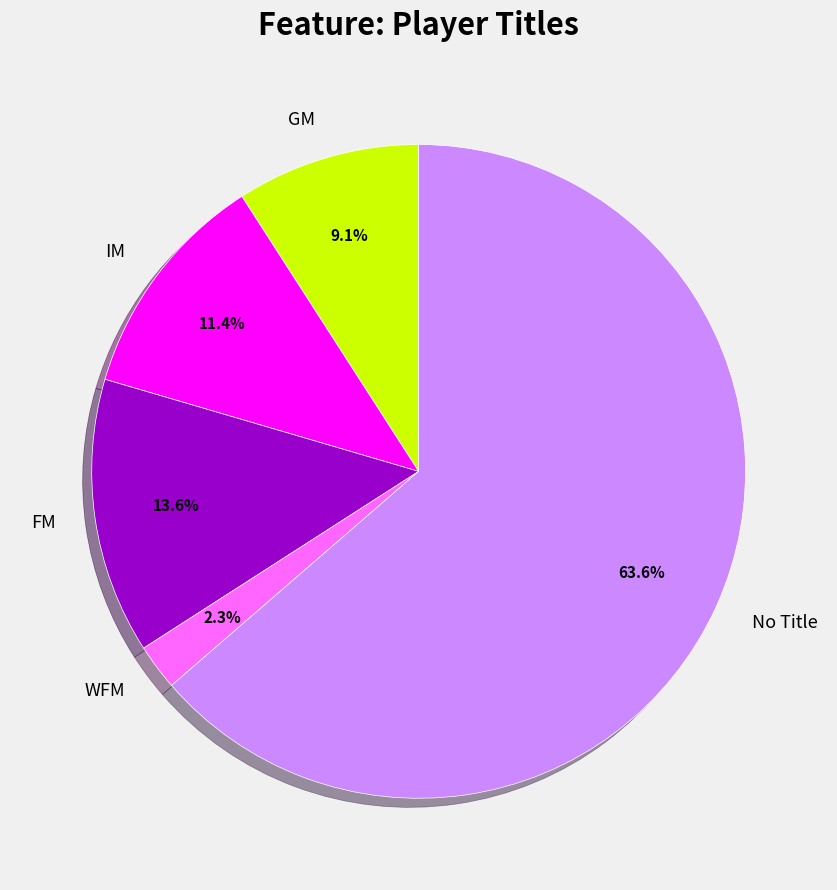

How many slices are in this pie chart?

5